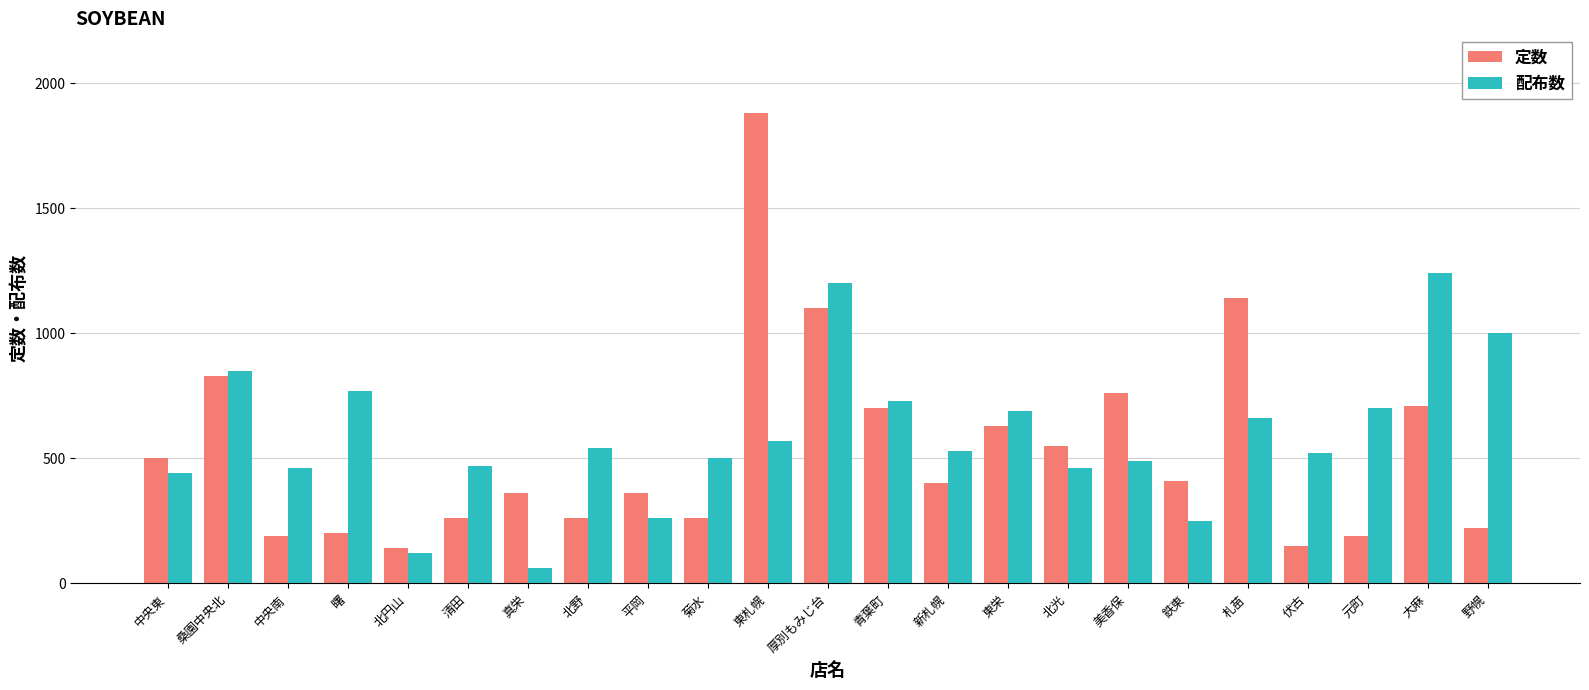

What is the difference between the highest and lowest values at 東栄?

60